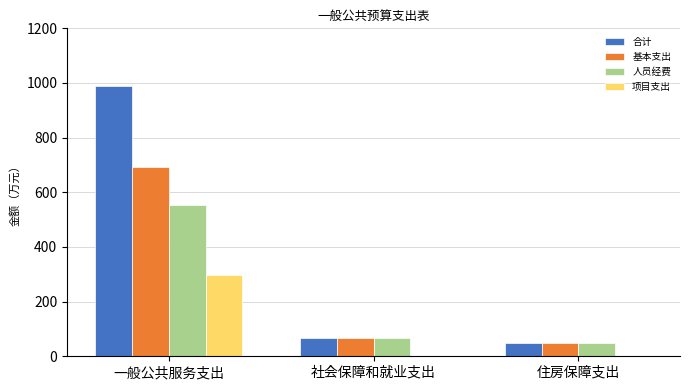

What is the sum of all 人员经费 values?

666.7